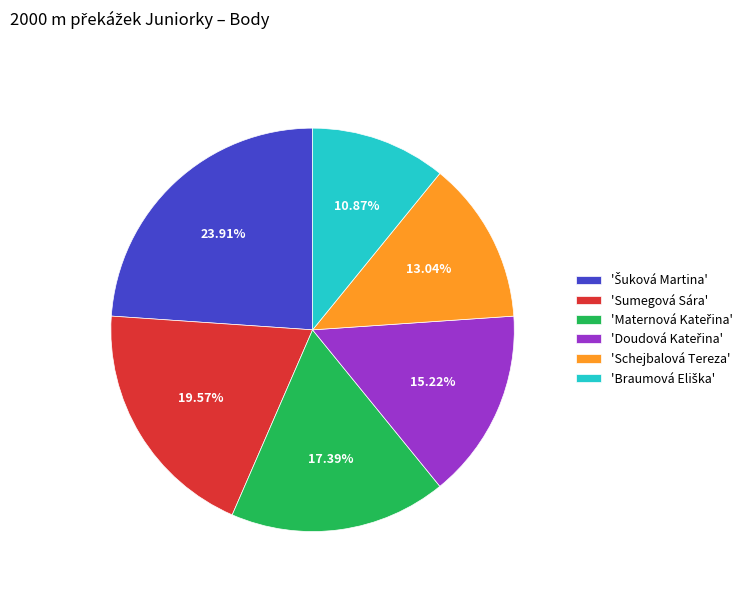

Is there a majority slice in this chart?

No